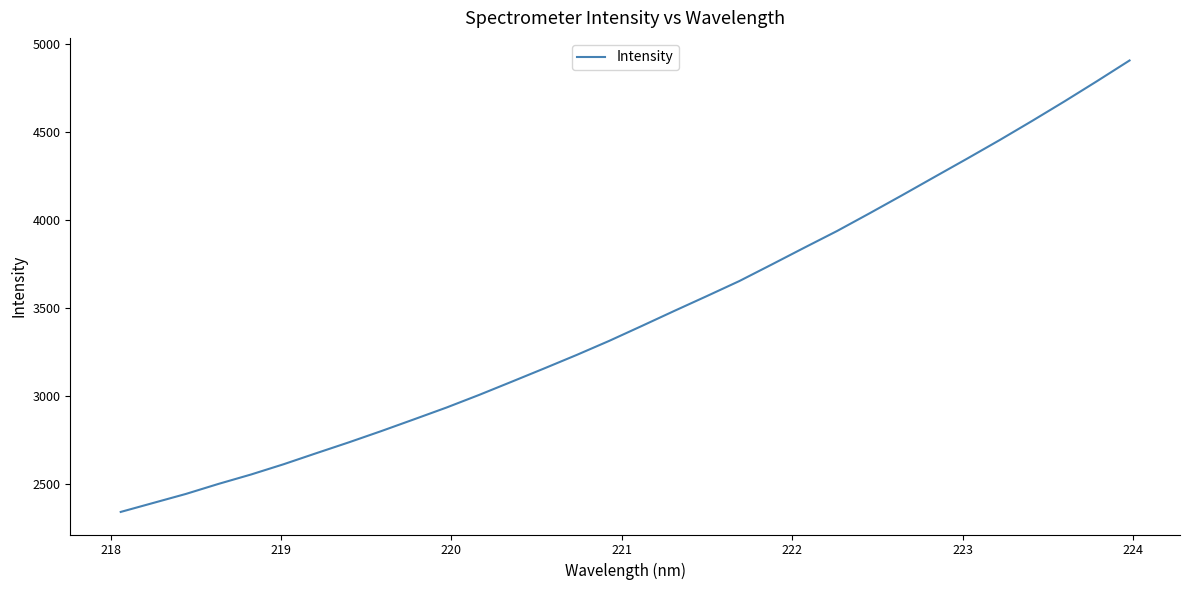

What is the difference between the maximum and minimum values?

2563.2